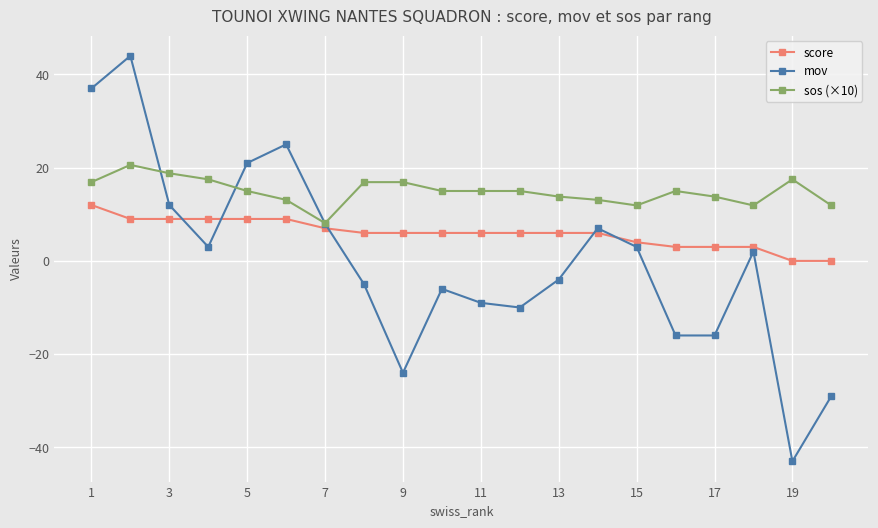

What are all the series names shown in the legend?

score, mov, sos (×10)